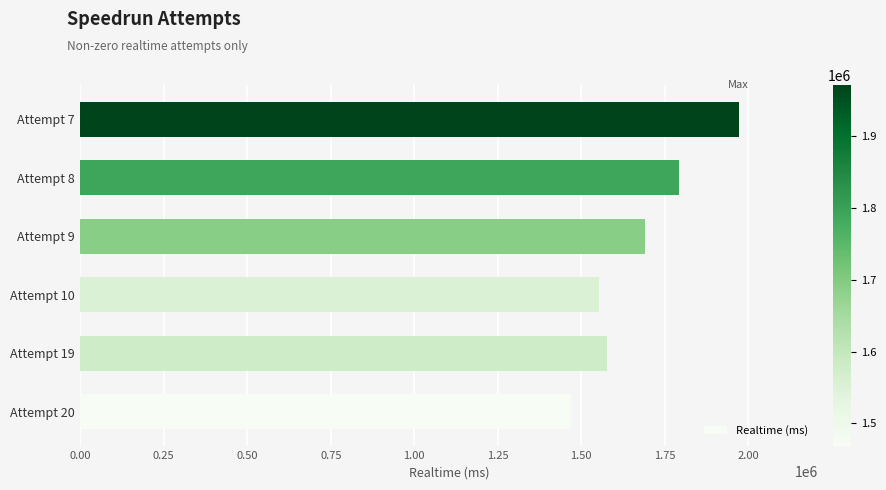

The value at Attempt 8 is 1791958. True or false?

True